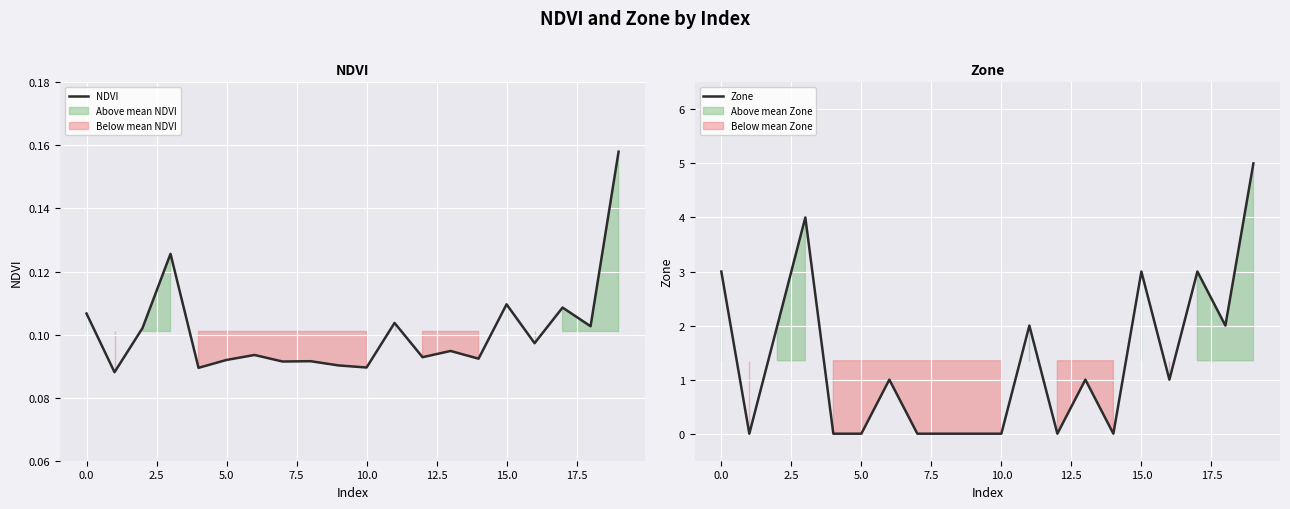

How many interior local peaks does the Zone series have?

6